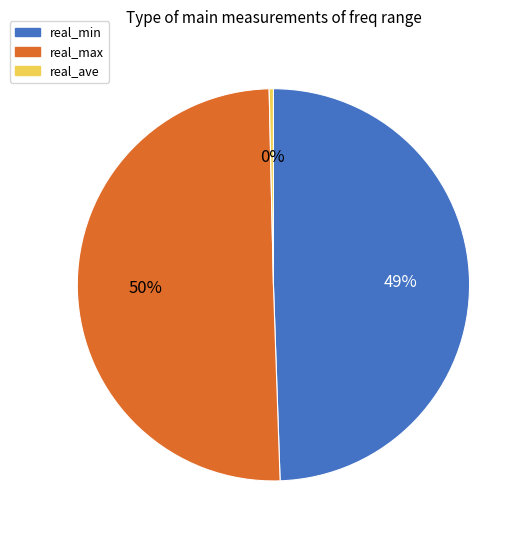

To the nearest percent, what percentage of the pie is real_min?

49%